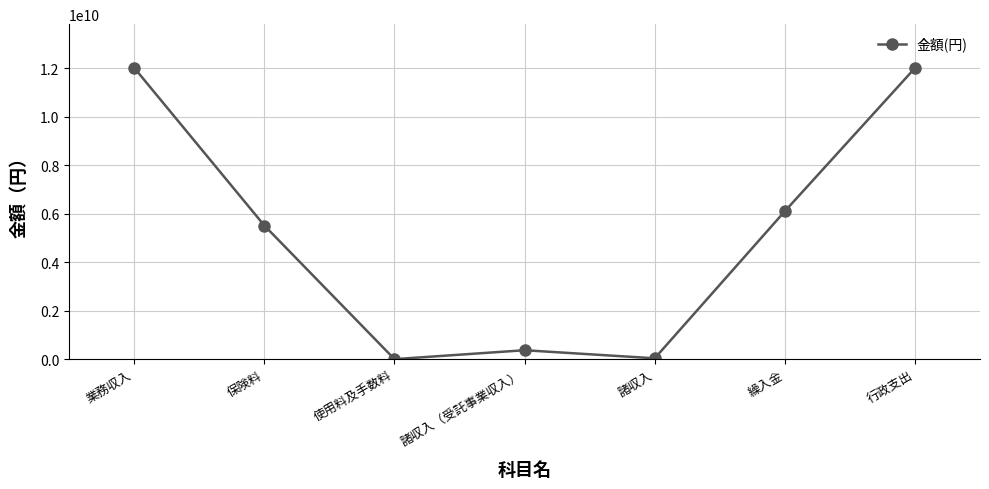

Approximately how many times larger is the value at 業務収入 compared to 繰入金?

2.0